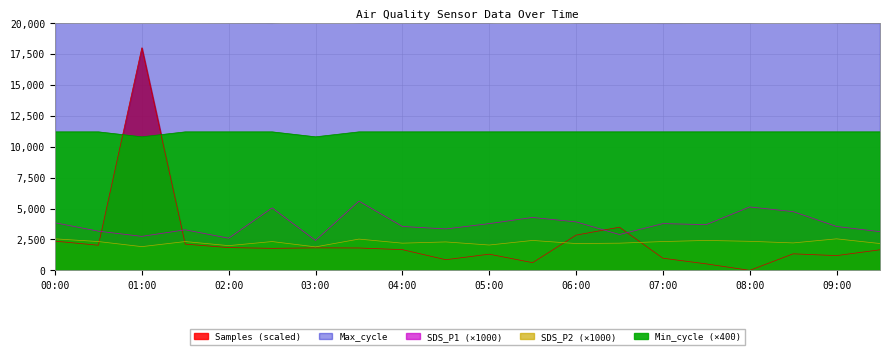

True or false: SDS_P2 and Samples intersect in this chart.

True